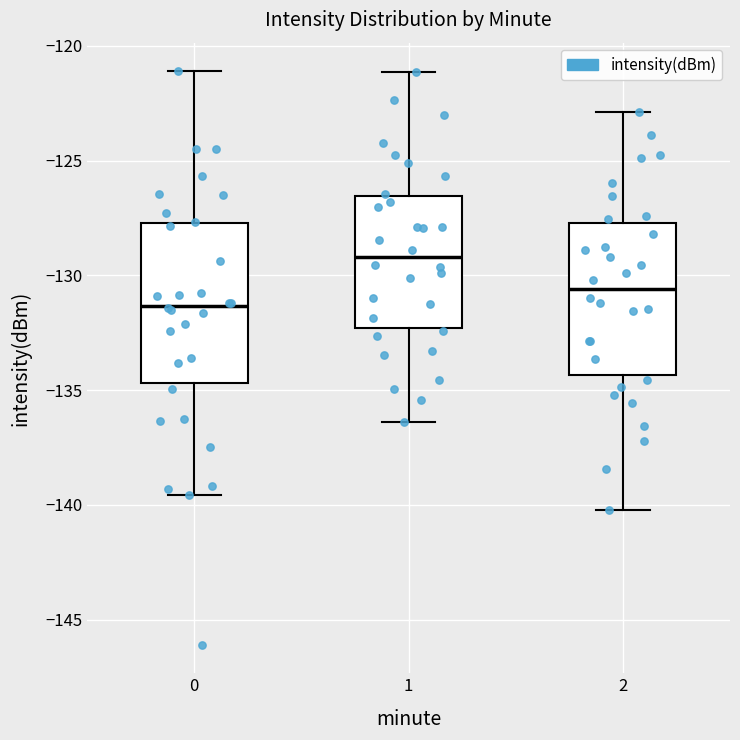

Reading left to right, read every box against the y-axis: the position of its median line, the range the box covers, and the ends of its whiskers. The values are not printed on the chart, so give them approximately, as read against the axis.

0: median -131.5, box -134.5 to -127.5, whiskers -139.5 to -121.0
1: median -129.0, box -132.5 to -126.5, whiskers -136.5 to -121.0
2: median -130.5, box -134.5 to -127.5, whiskers -140.0 to -123.0